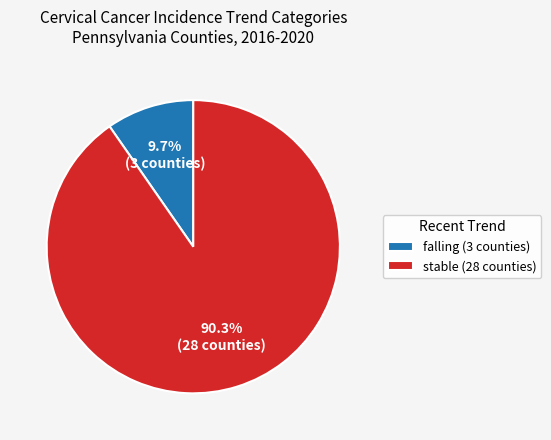

Do falling (3 counties) and stable (28 counties) together represent more than half of the pie?

Yes